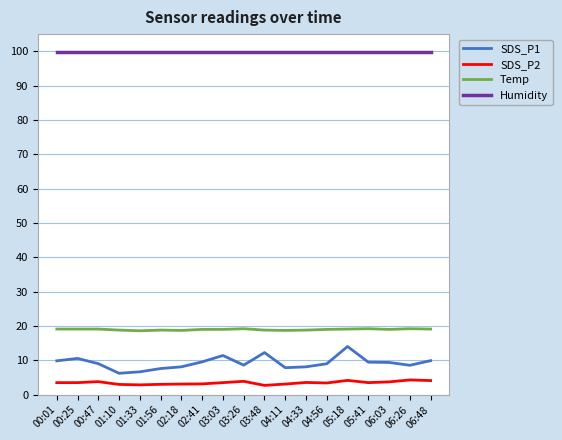

What is the difference between the highest and lowest values at 00:47?

96.1